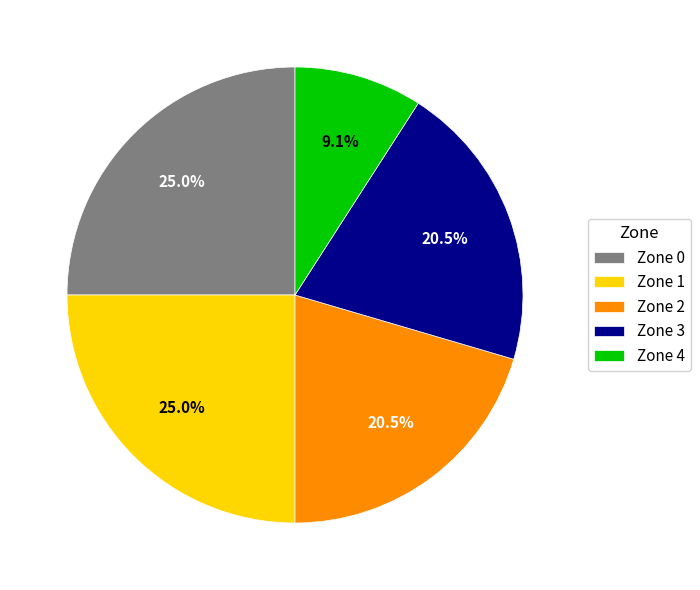

Does Zone 0 represent more than half of the total?

No